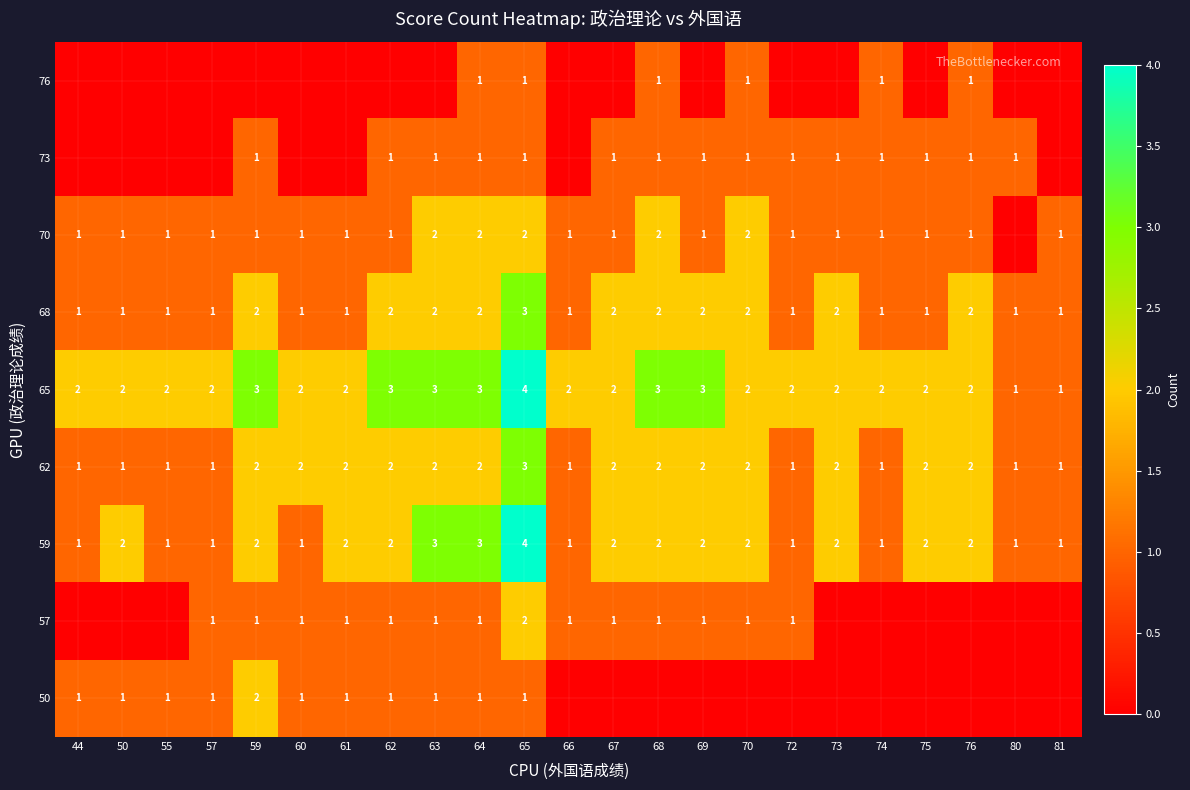

What is the difference between the maximum and minimum values in the 59 series?

3